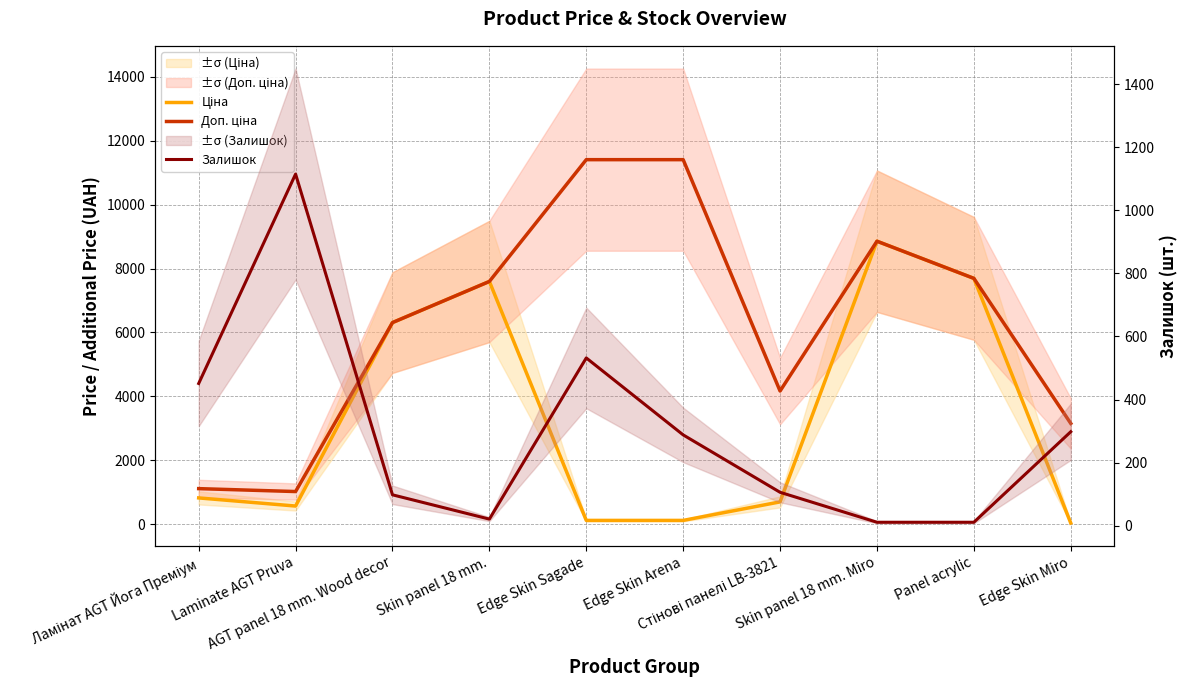

What is the approximate value of Залишок at Ламінат AGT Йога Преміум?

451.0